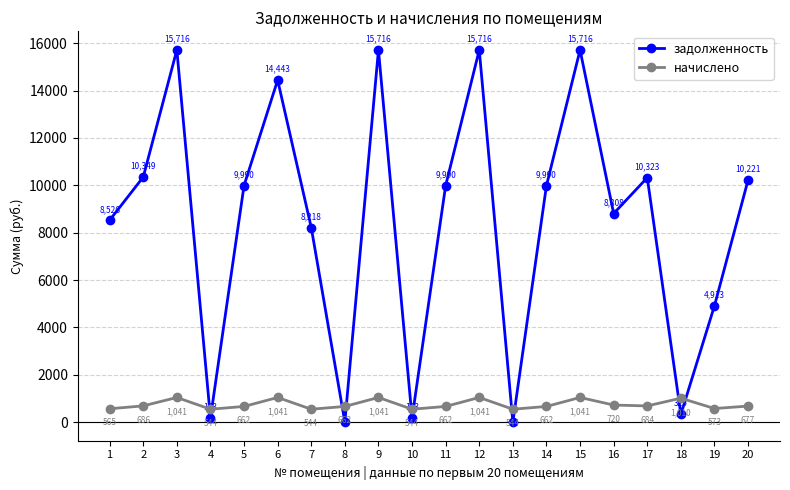

What is the value of the начислено point at the 8th from the left?

661.7